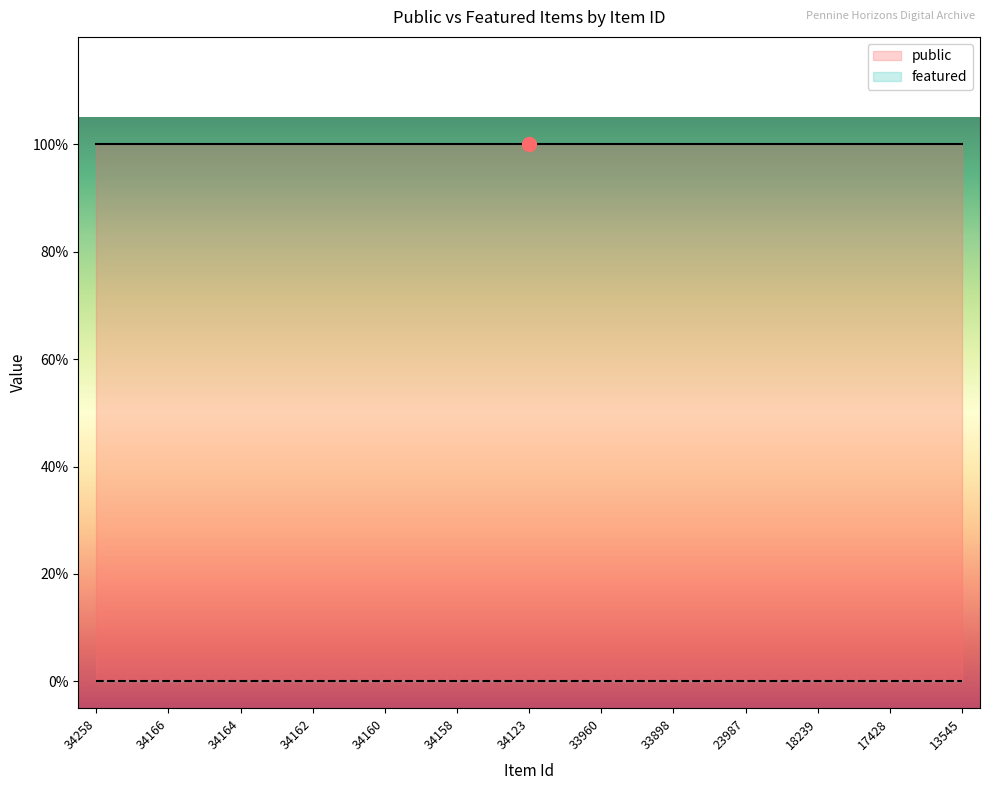

Reading left to right, list all the values displayed in this chart.

public: 1	1	1	1	1	1	1	1	1	1	1	1	1	1	1	1	1	1	1	1	1	1	1	1	1
featured: 0	0	0	0	0	0	0	0	0	0	0	0	0	0	0	0	0	0	0	0	0	0	0	0	0